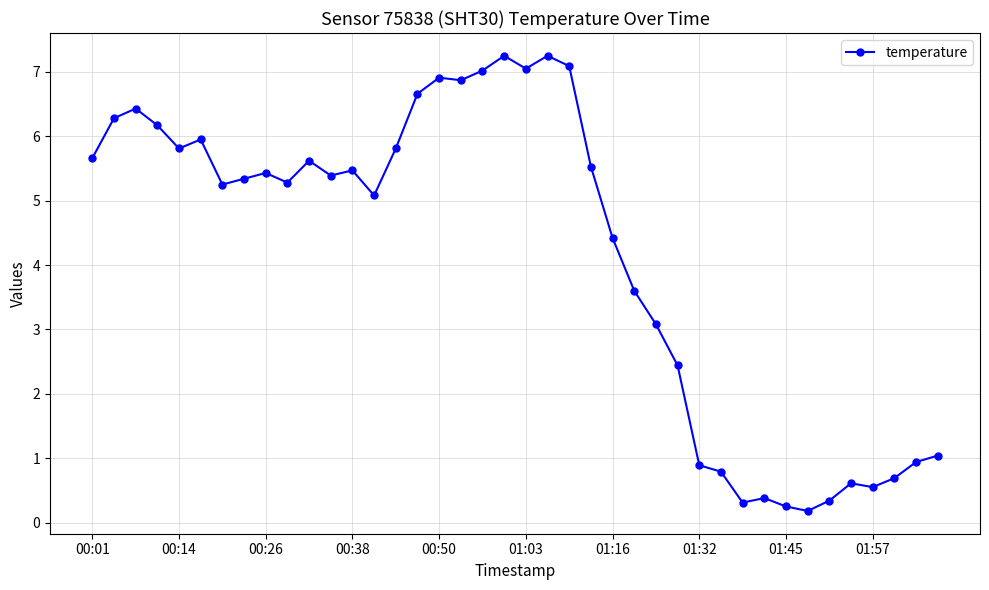

What is the value of the 17th point from the left?

6.9